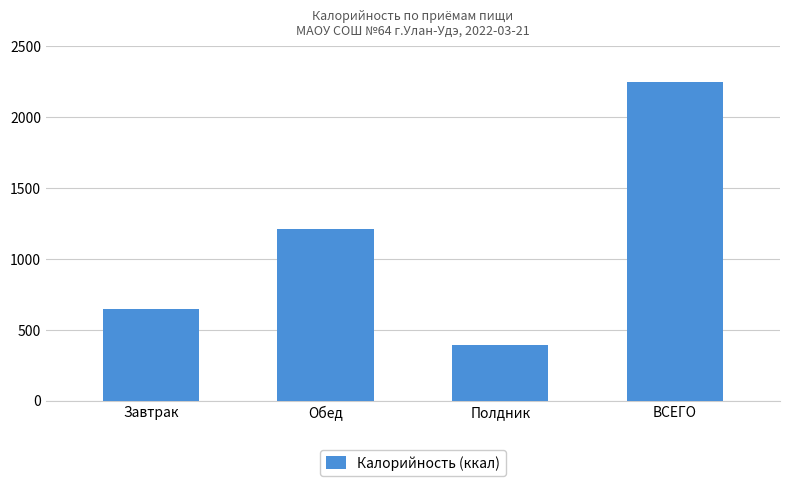

Between ВСЕГО and Завтрак, which is larger?

ВСЕГО